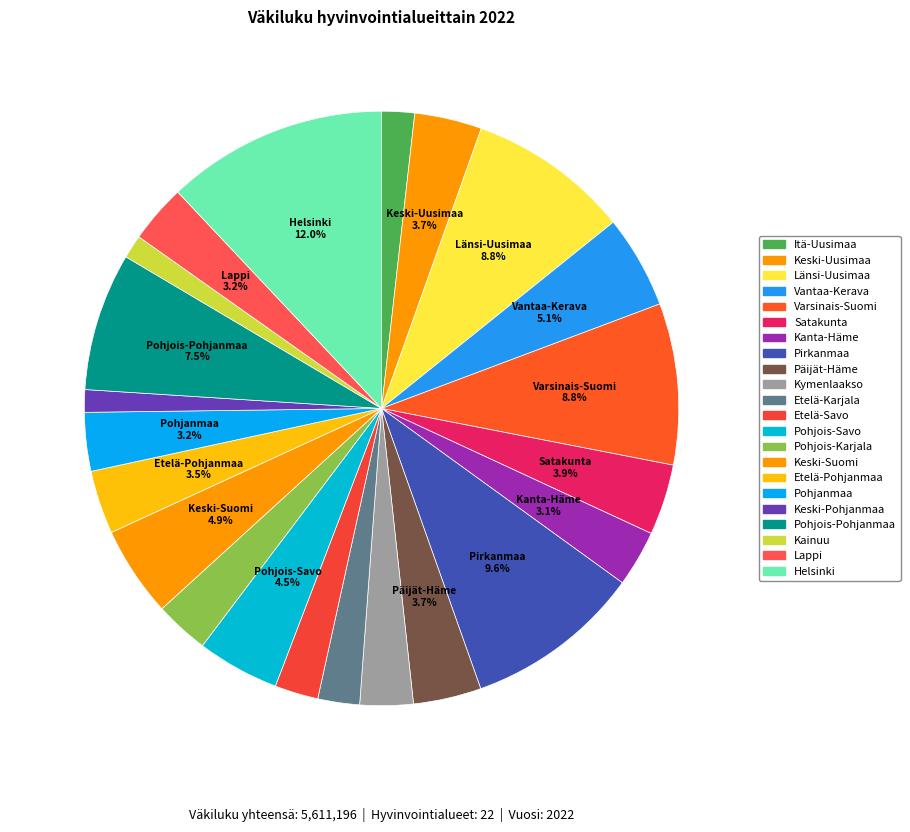

Count the number of slices in the pie.

22